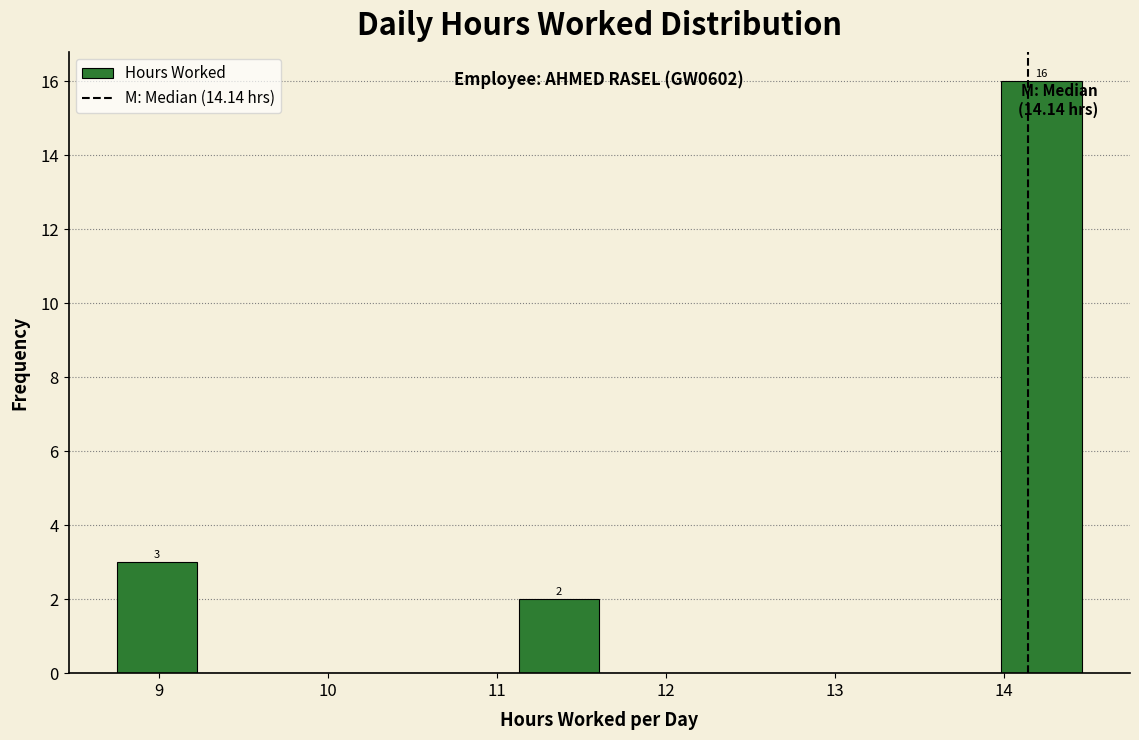

Over which range of the x-axis is the bar tallest?

14.0 to 14.5